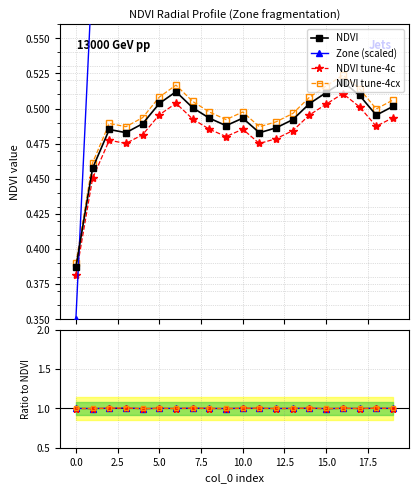

At how many categories does at least one series exceed 0?

20